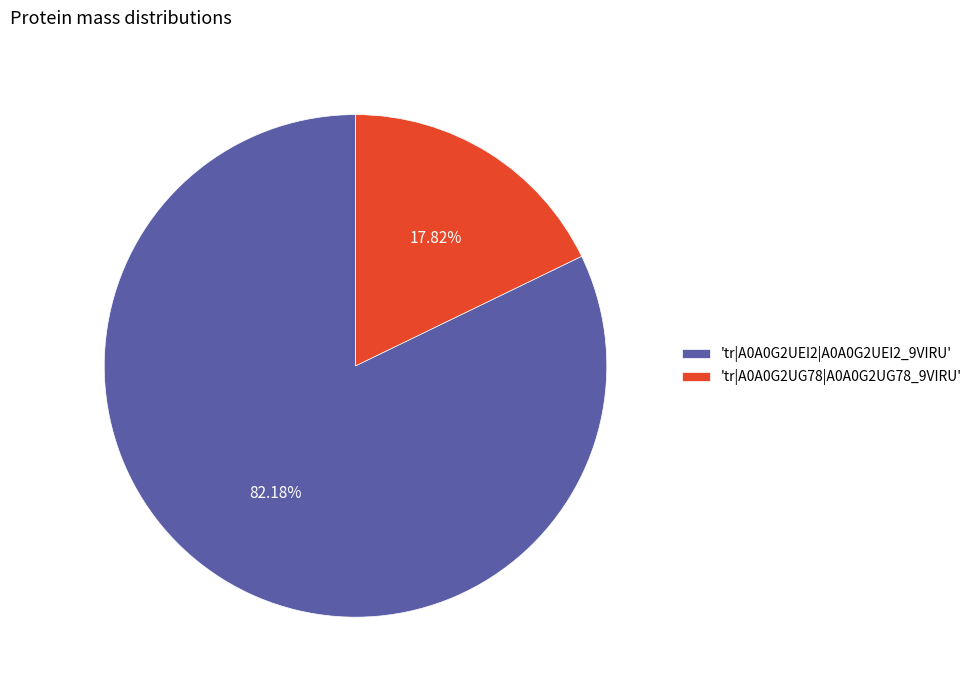

Do 'tr|A0A0G2UG78|A0A0G2UG78_9VIRU' and 'tr|A0A0G2UEI2|A0A0G2UEI2_9VIRU' together represent more than half of the pie?

Yes